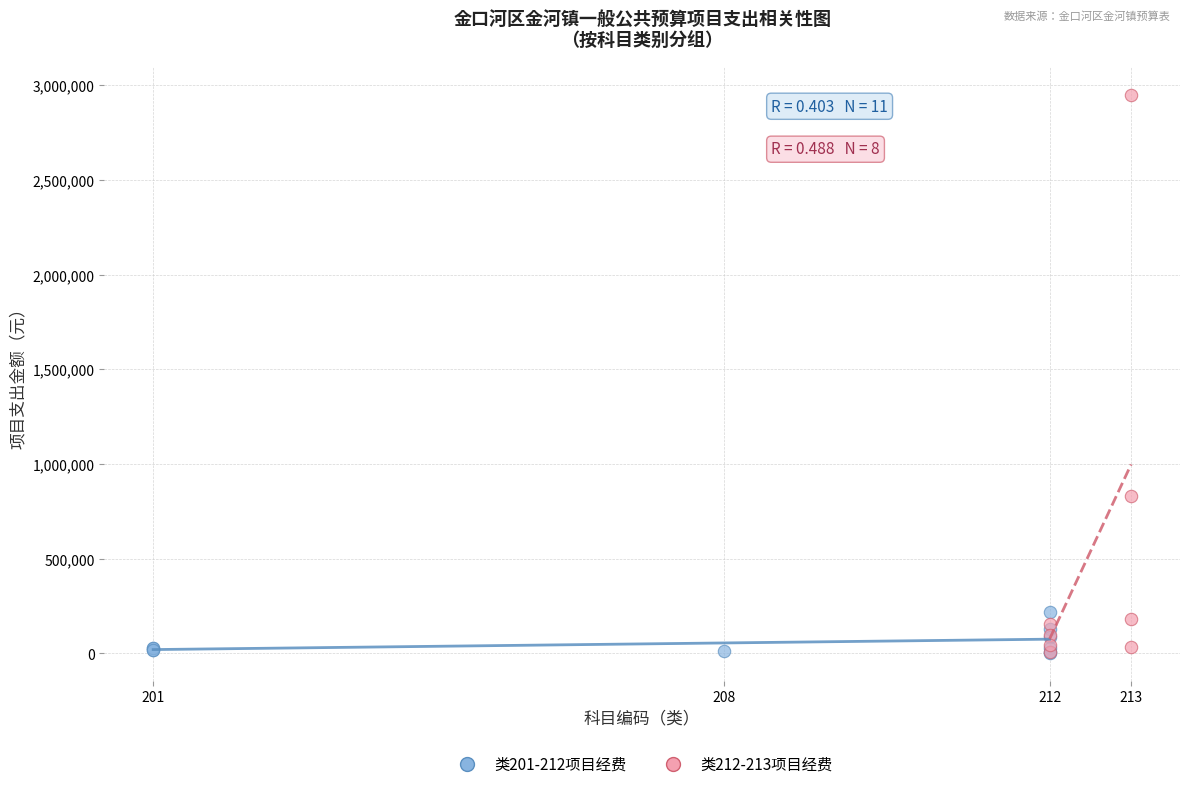

Which series reaches the maximum Y coordinate?

类212-213项目经费